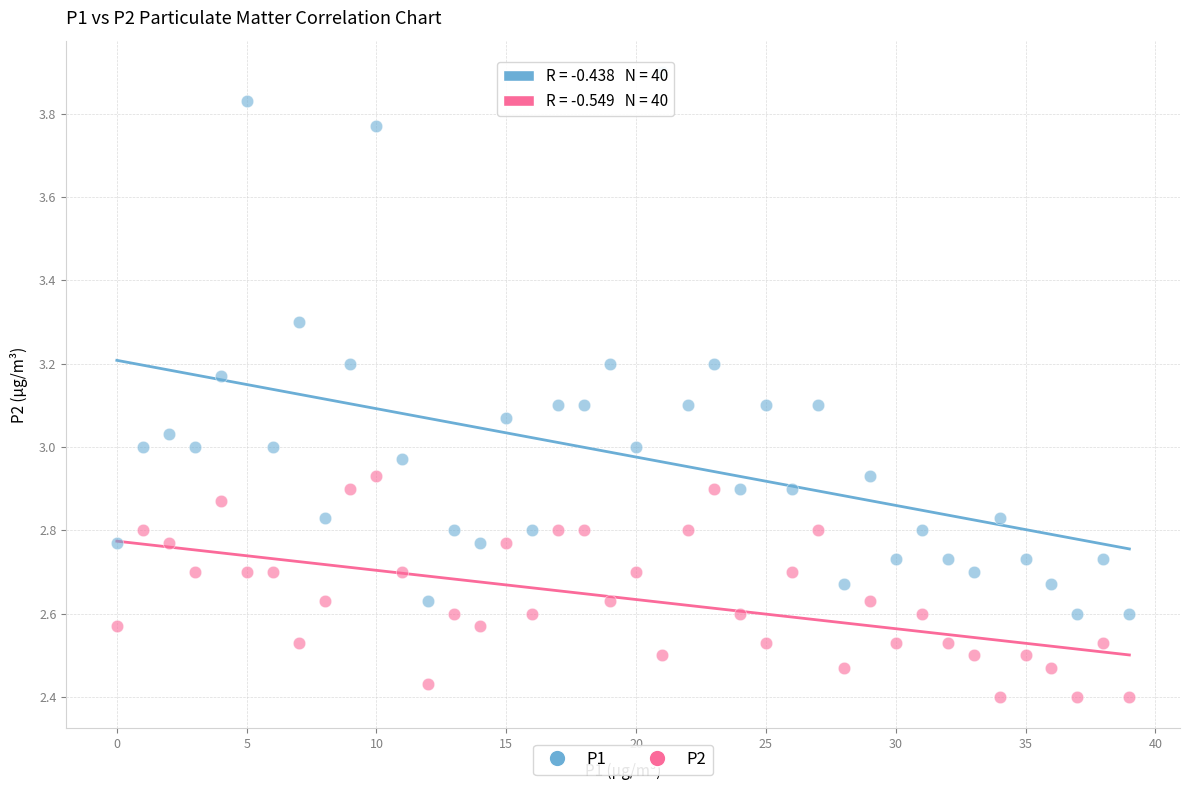

Which series has the largest Y range (max minus min)?

P1